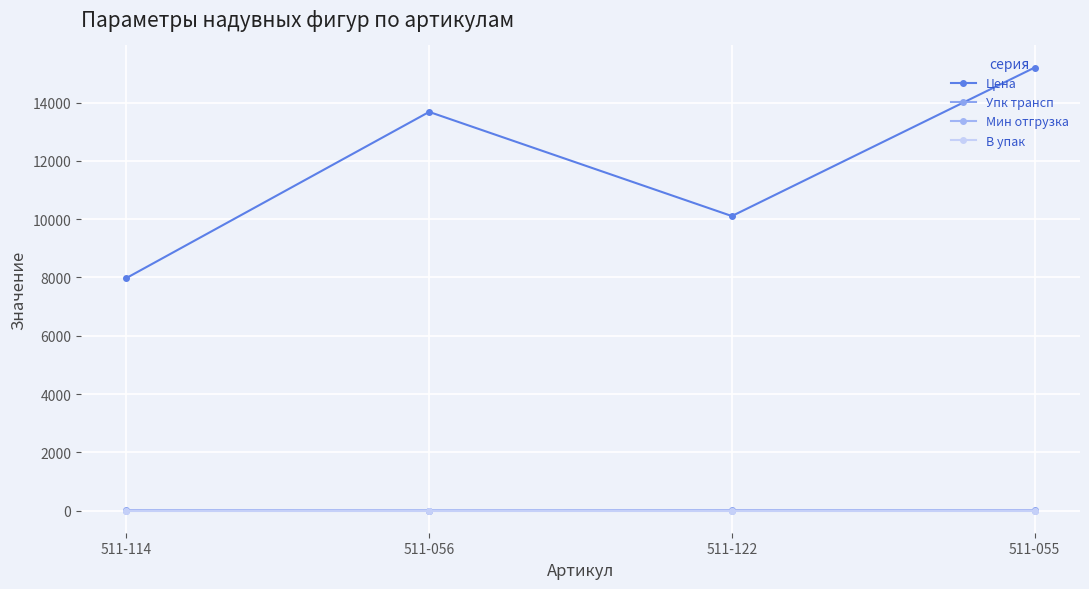

What is the average value of the Мин отгрузка series?

0.5